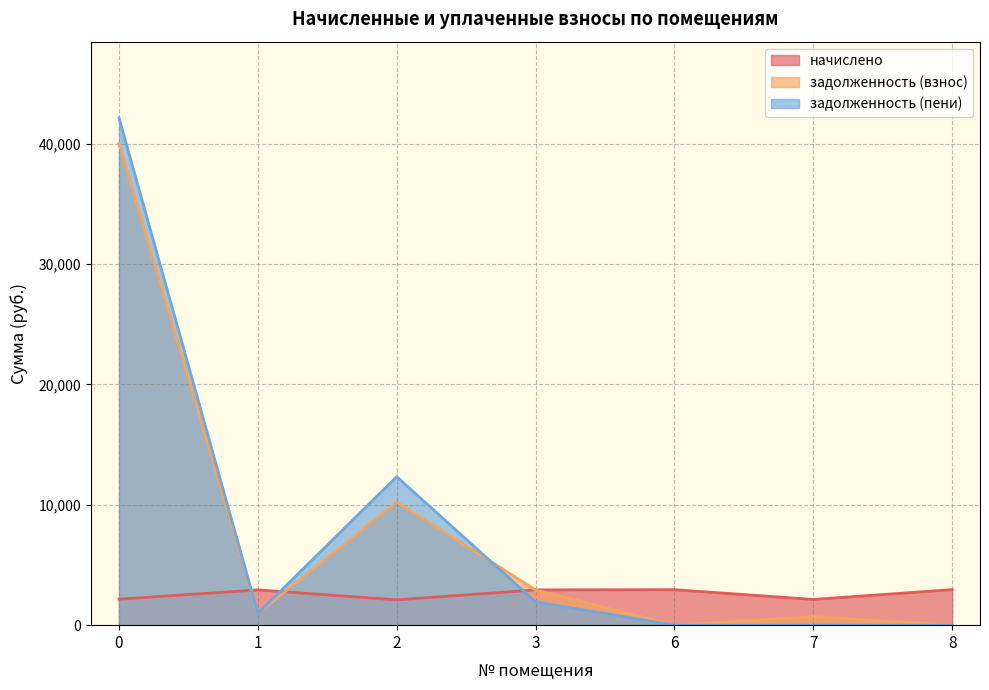

Which series has the largest total across all categories?

задолженность (пени)